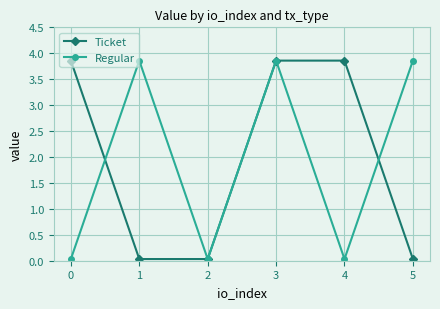

At which label does Regular first exceed 3?

1